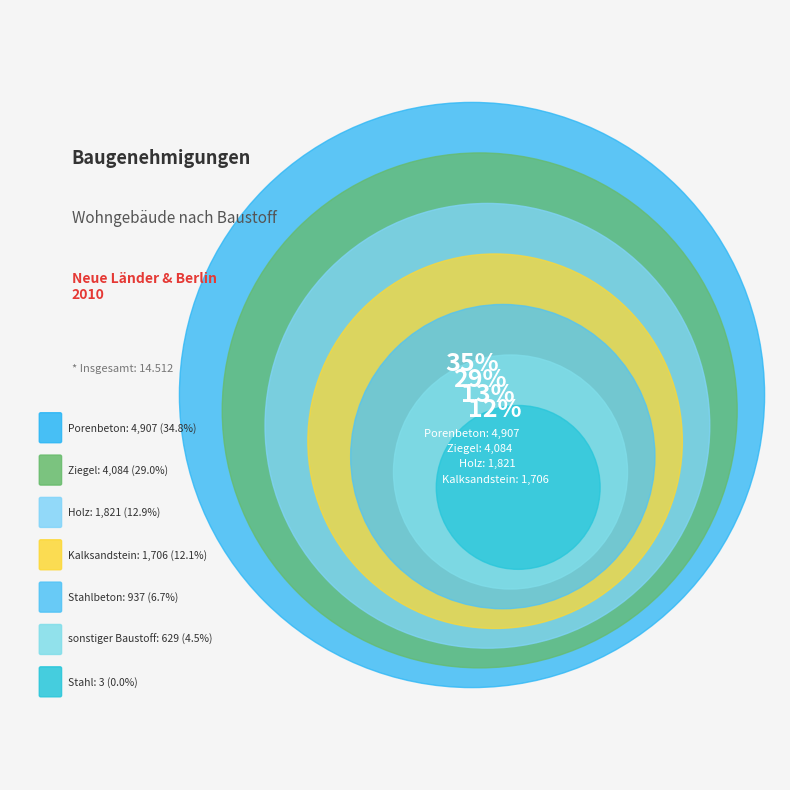

What portion of the pie excludes Porenbeton?

65.2%